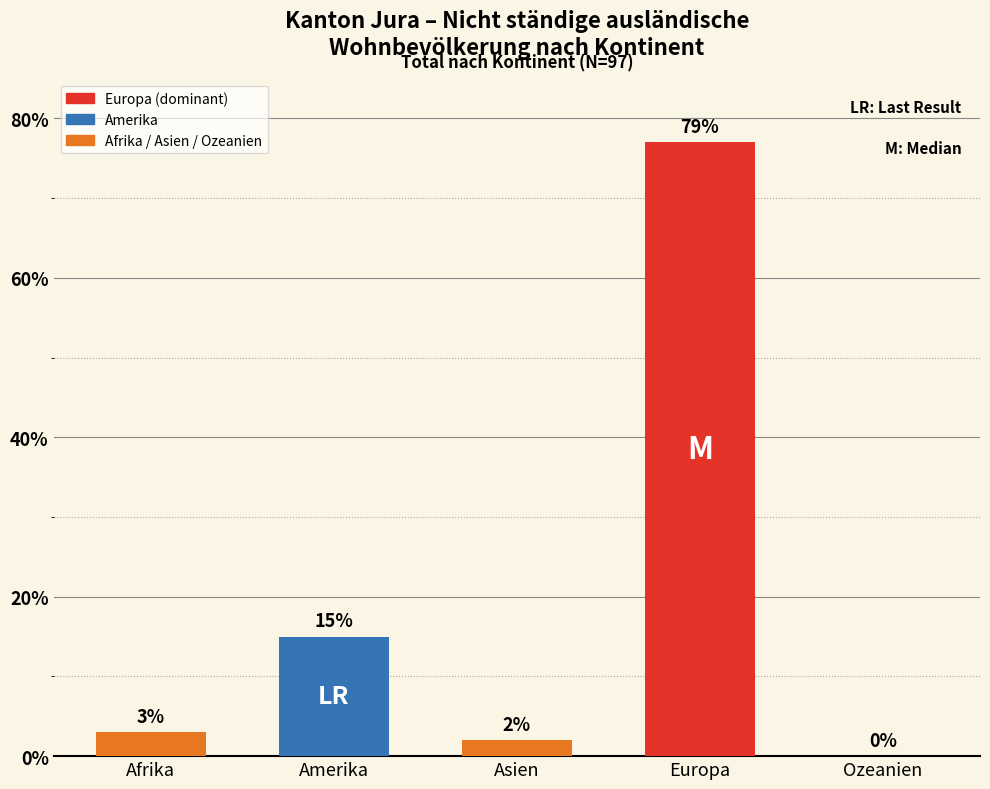

Does the chart contain stacked bars?

No